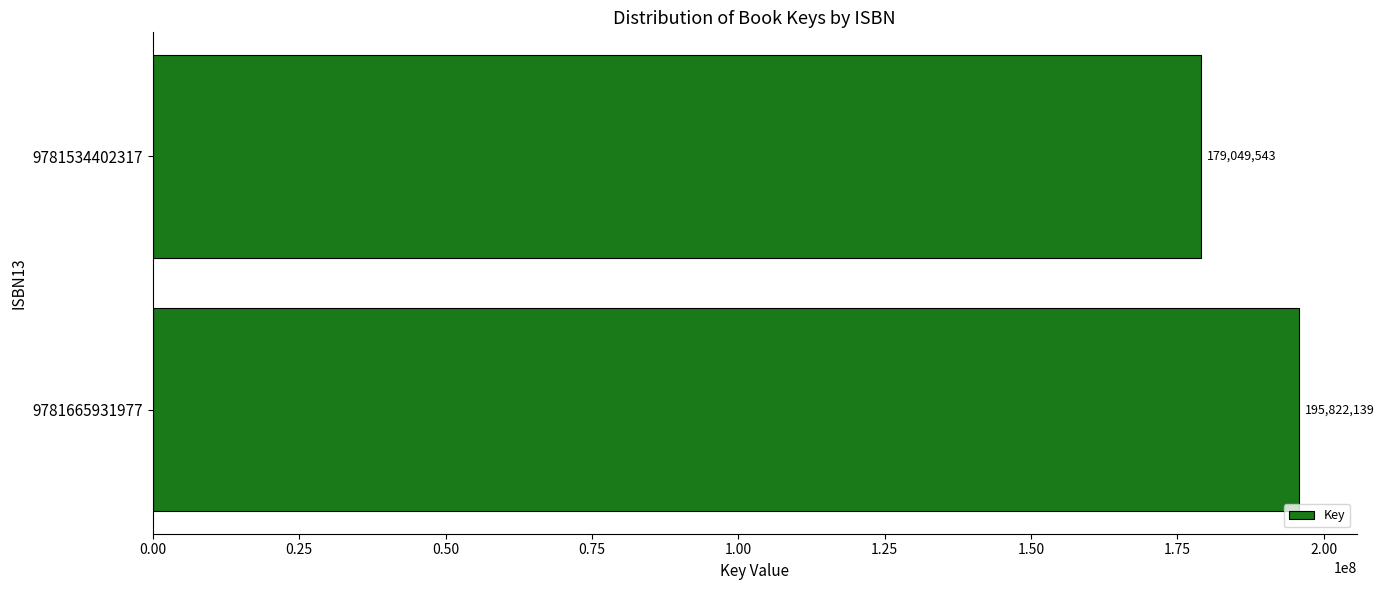

Is it true that the value at 9781534402317 is 179049543?

True